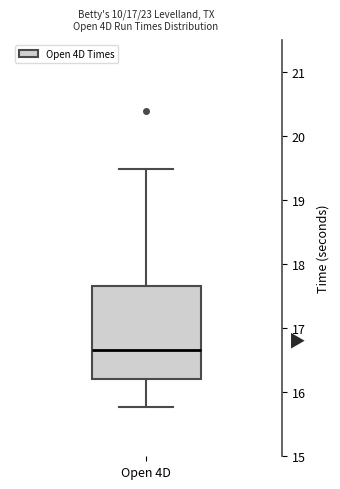

Where does the lower whisker of the box for Open 4D end on the y-axis? The values are not printed on the chart, so give them approximately, as read against the axis.

15.8